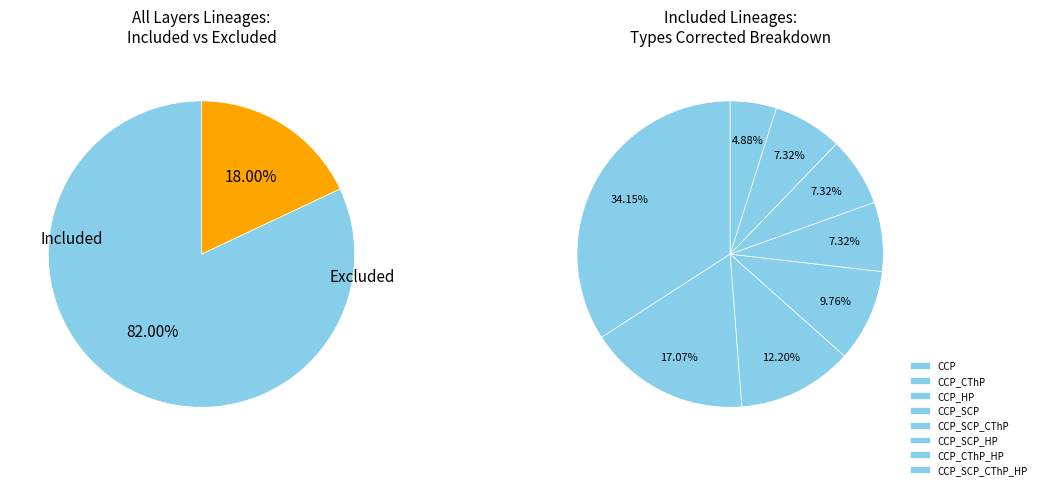

Is there a majority slice in this chart?

No